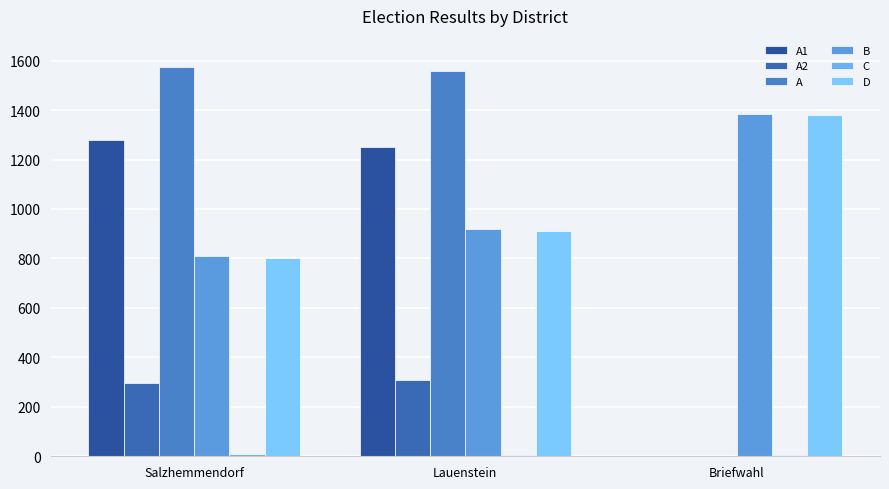

Is the value of C at Briefwahl greater than the value of D at Salzhemmendorf?

No